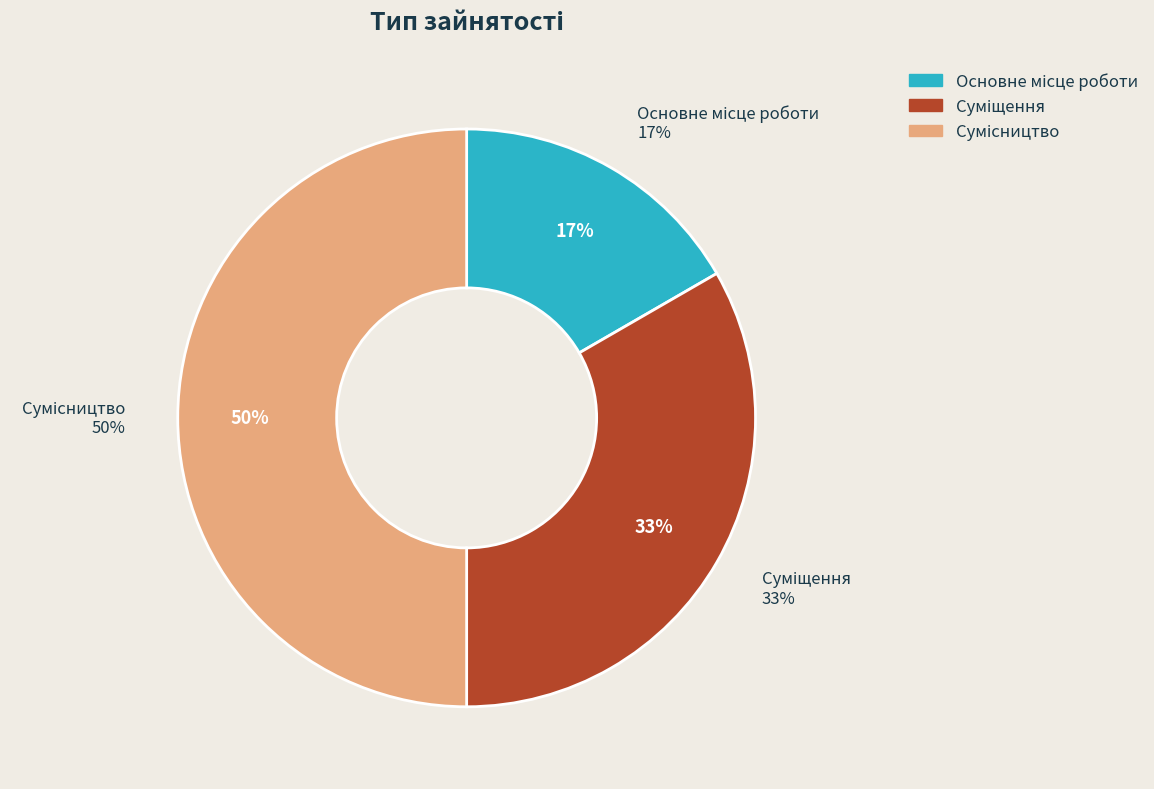

Does Суміщення represent more than half of the total?

No